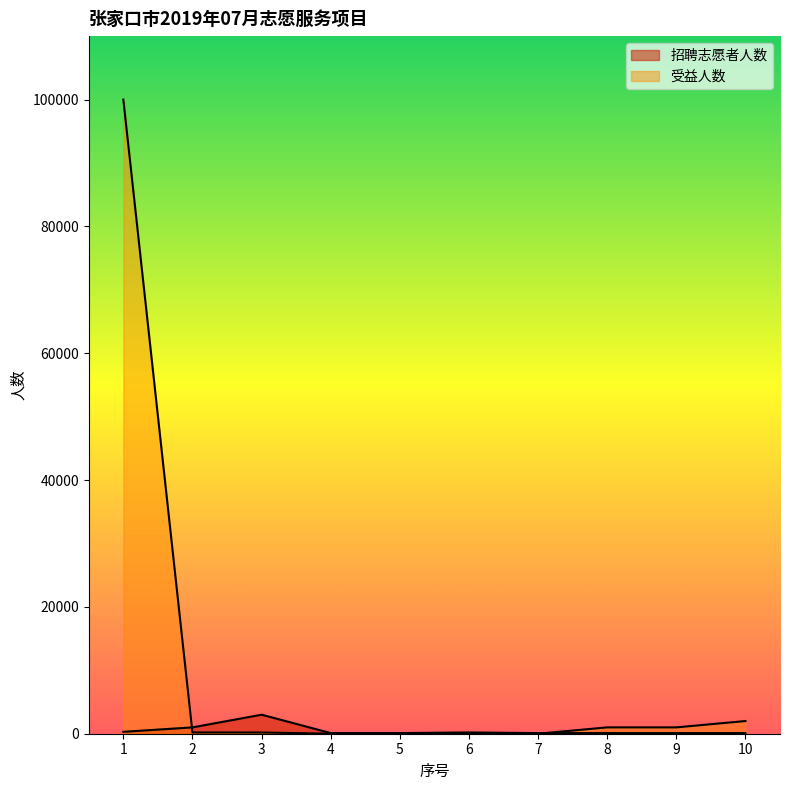

Does the chart display data point markers on the line(s)?

No